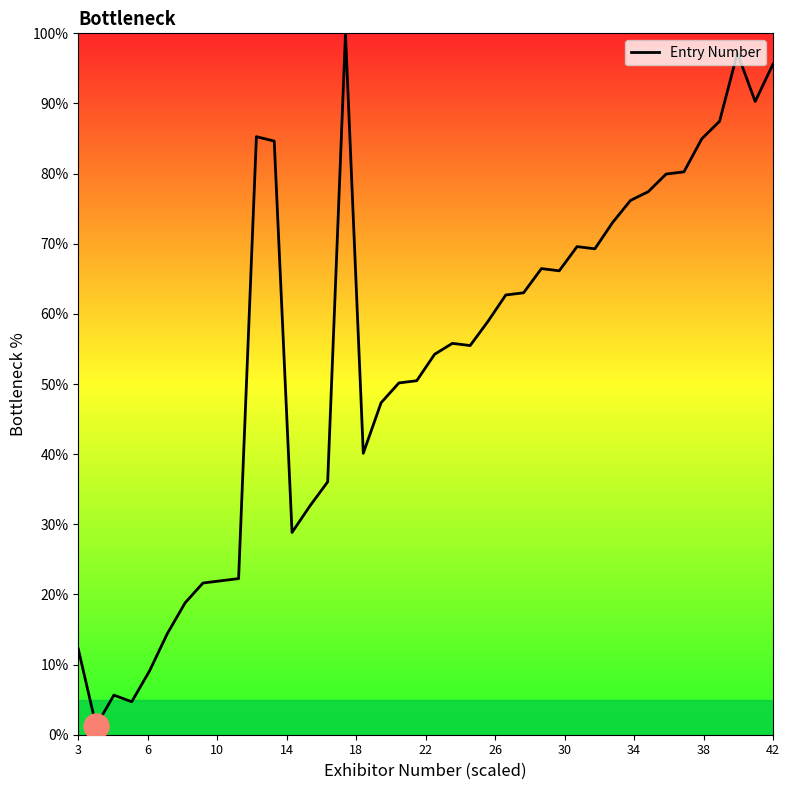

What is the maximum value shown in the chart?

100.0